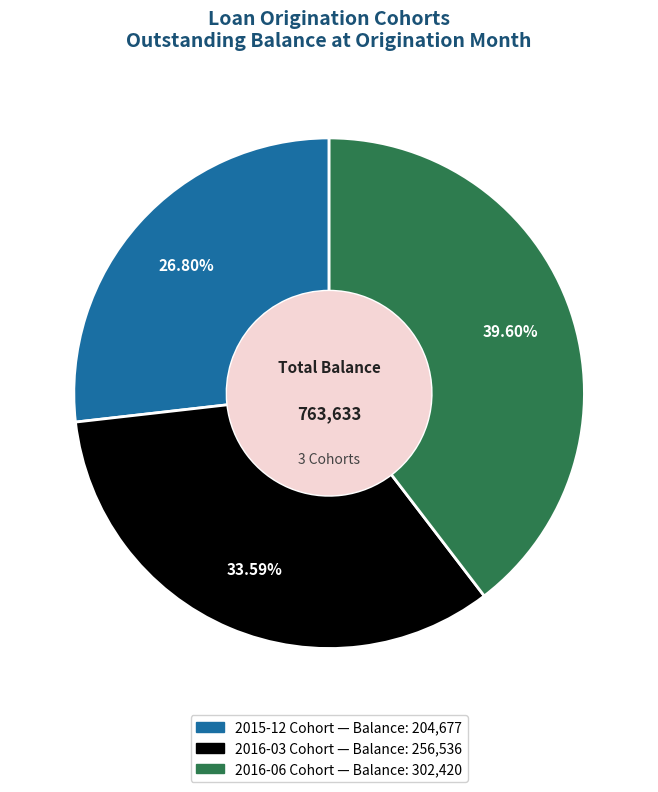

Does any single category account for the majority?

No